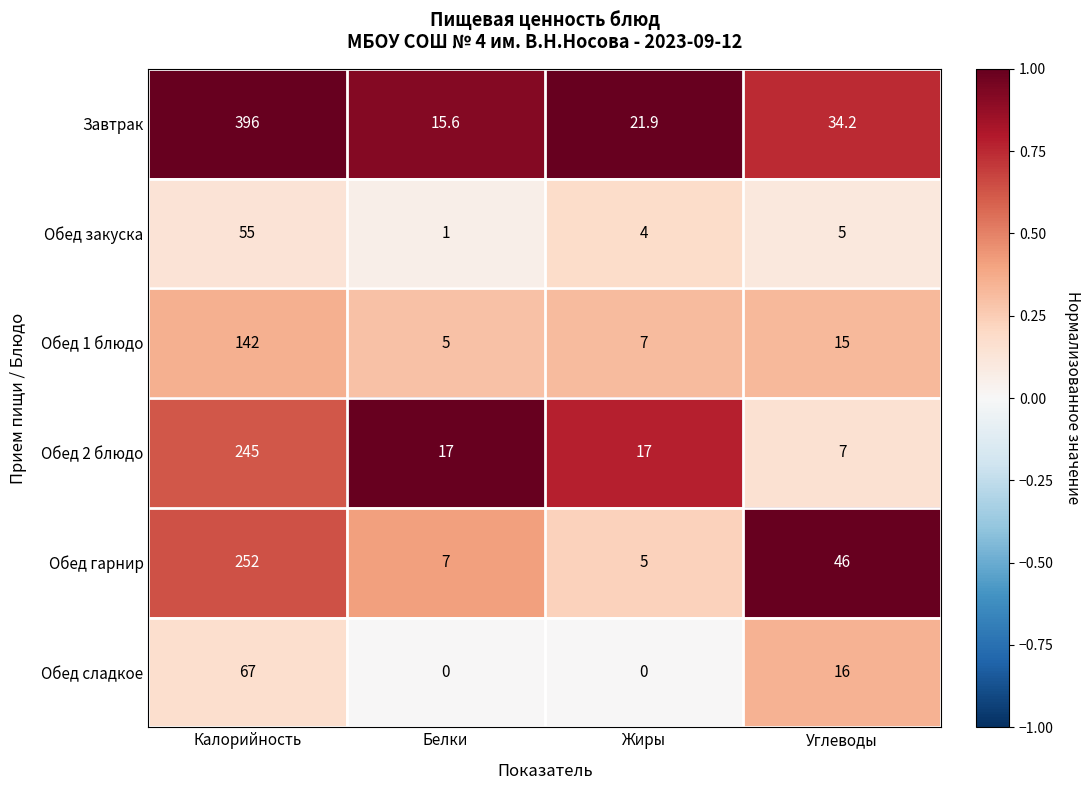

What is the difference between the highest and lowest values at Жиры?

21.9